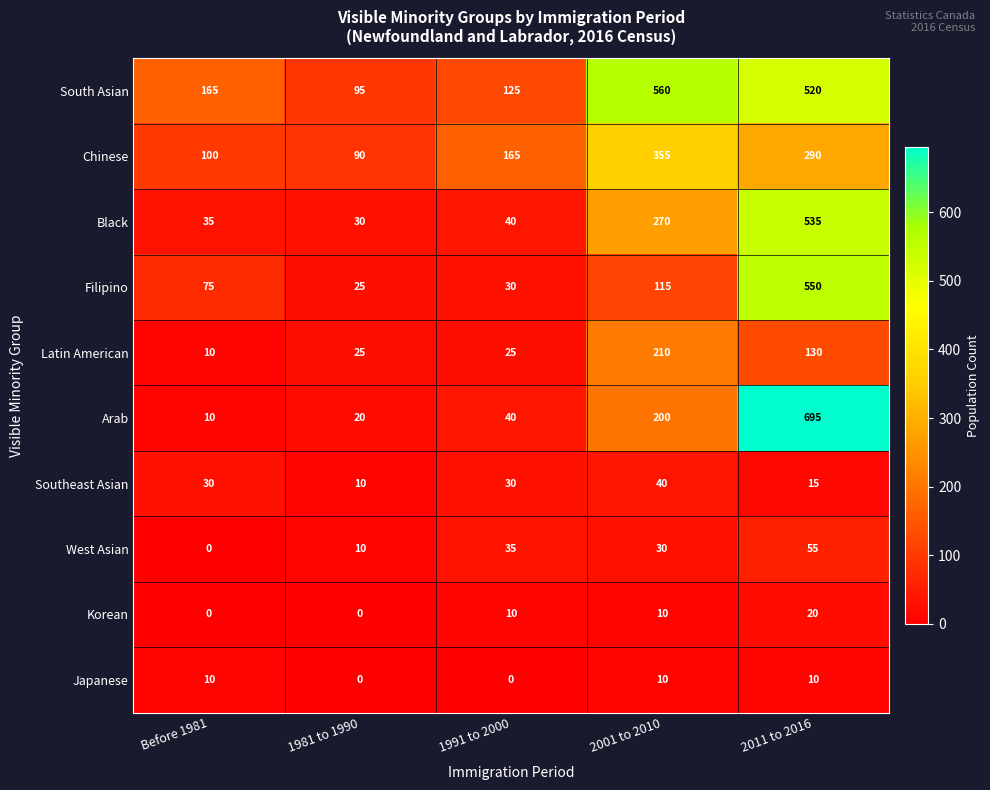

Rank the categories by Chinese value from lowest to highest.

1981 to 1990, Before 1981, 1991 to 2000, 2011 to 2016, 2001 to 2010